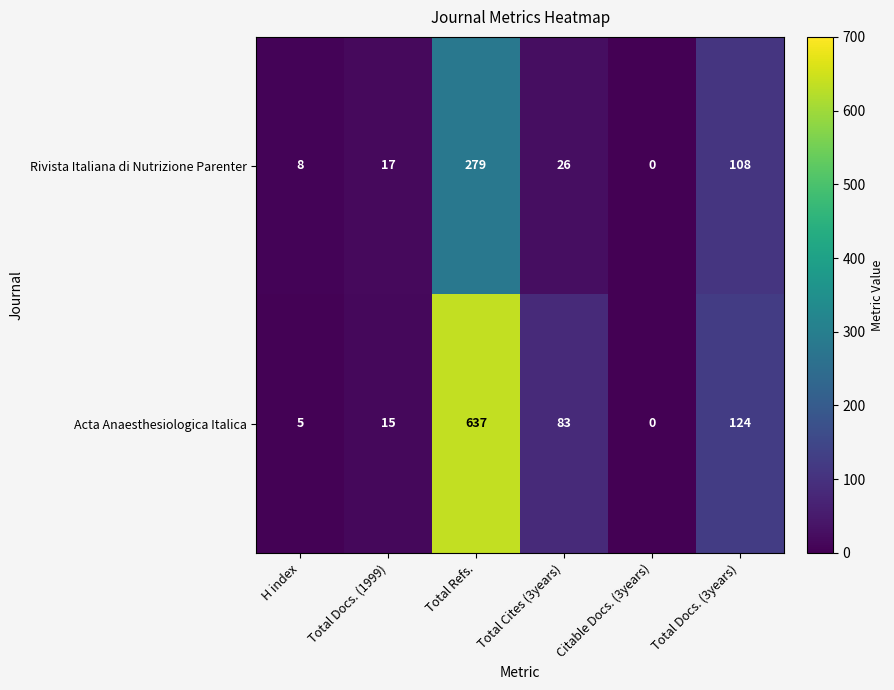

What is the difference between the maximum and minimum values in the Acta Anaesthesiologica Italica series?

637